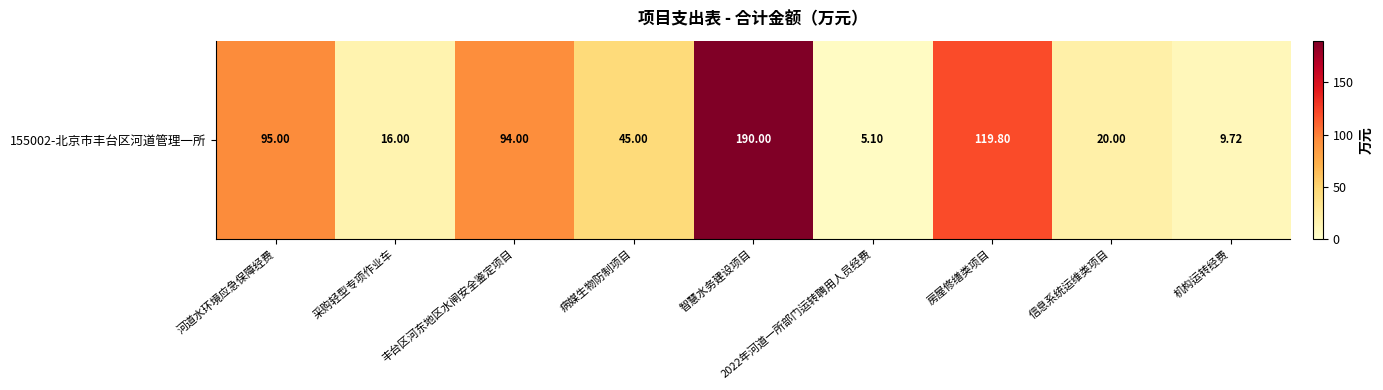

List the labels in order of value, largest first.

智慧水务建设项目, 房屋修缮类项目, 河道水环境应急保障经费, 丰台区河东地区水闸安全鉴定项目, 病媒生物防制项目, 信息系统运维类项目, 采购轻型专项作业车, 机构运转经费, 2022年河道一所部门运转聘用人员经费